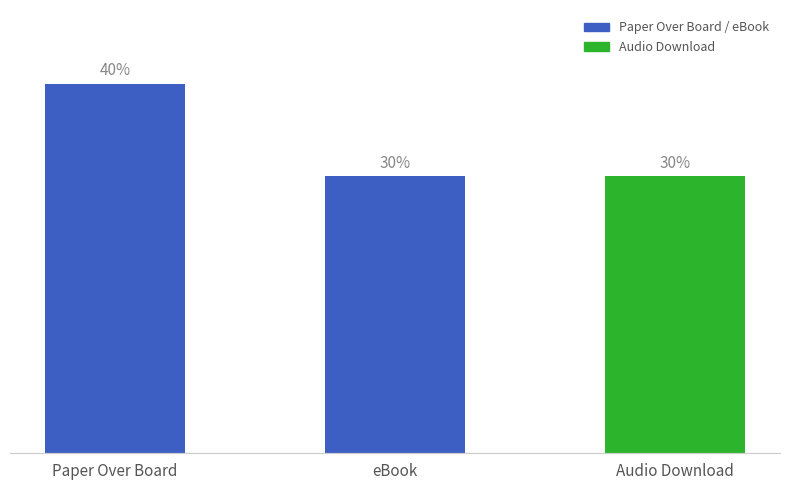

At which category does the chart reach its peak across all series?

Paper Over Board